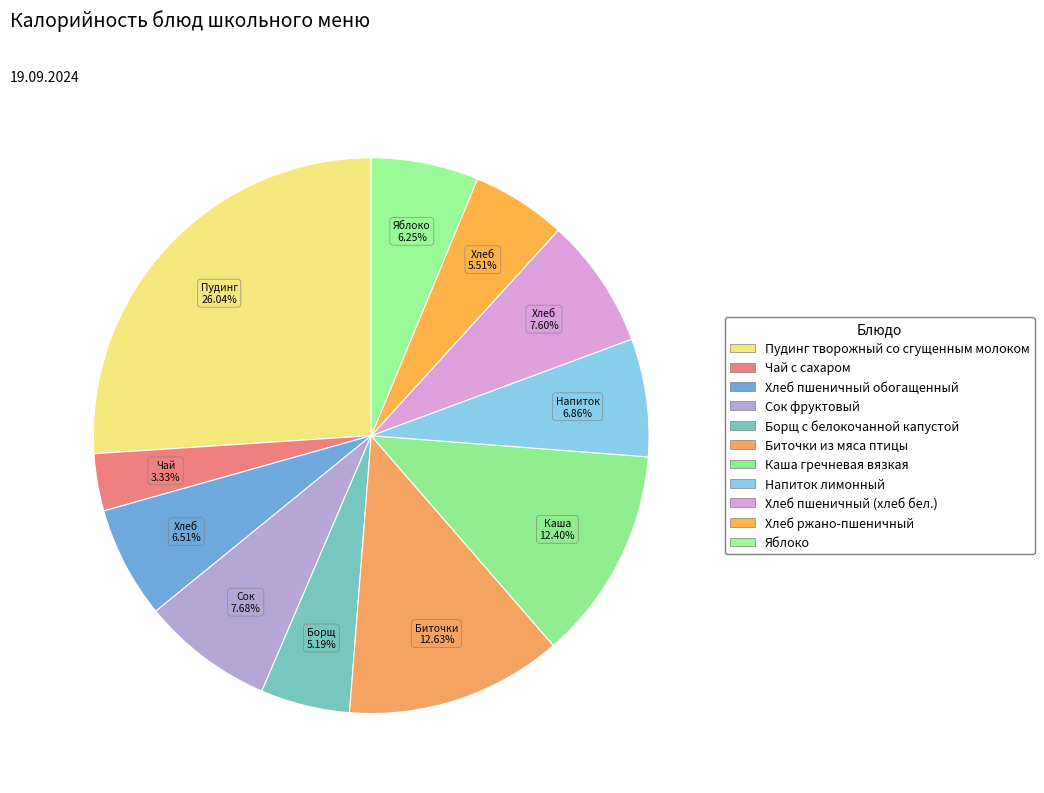

Count the number of slices in the pie.

11